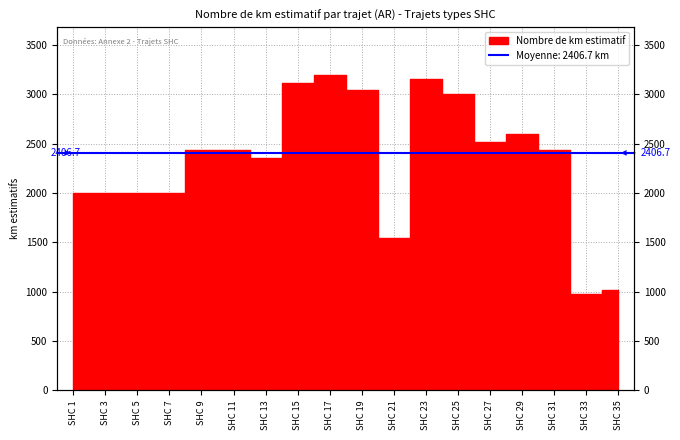

List the labels in order of value, smallest first.

SHC 33, SHC 35, SHC 21, SHC 1, SHC 3, SHC 5, SHC 7, SHC 13, SHC 9, SHC 11, SHC 31, SHC 27, SHC 29, SHC 25, SHC 19, SHC 15, SHC 23, SHC 17